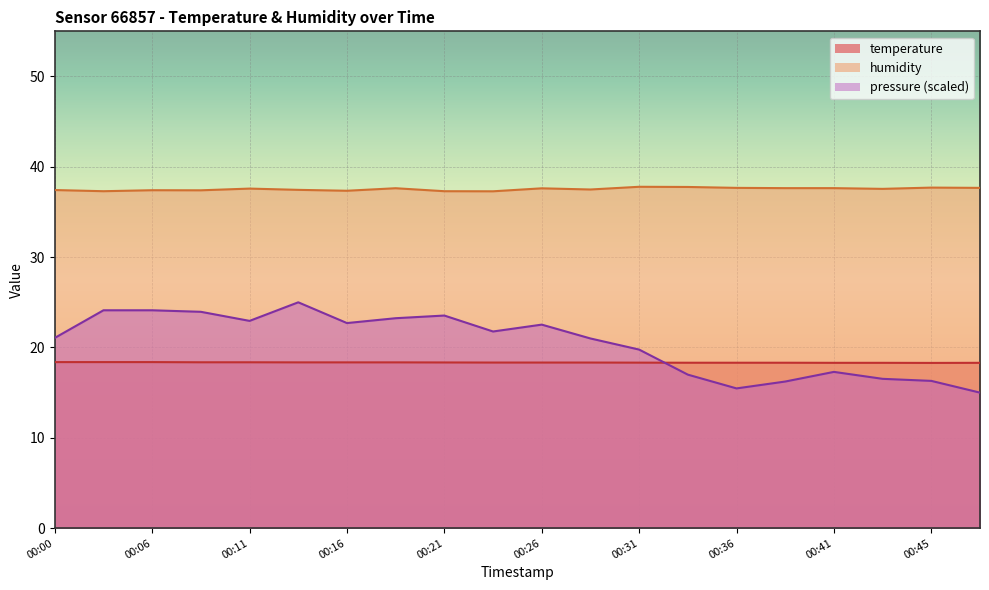

True or false: pressure_norm and humidity cross at least once.

False